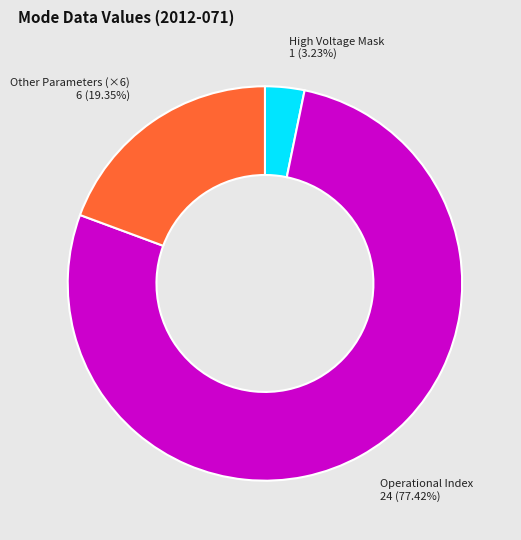

Does Operational Index represent more than half of the total?

Yes